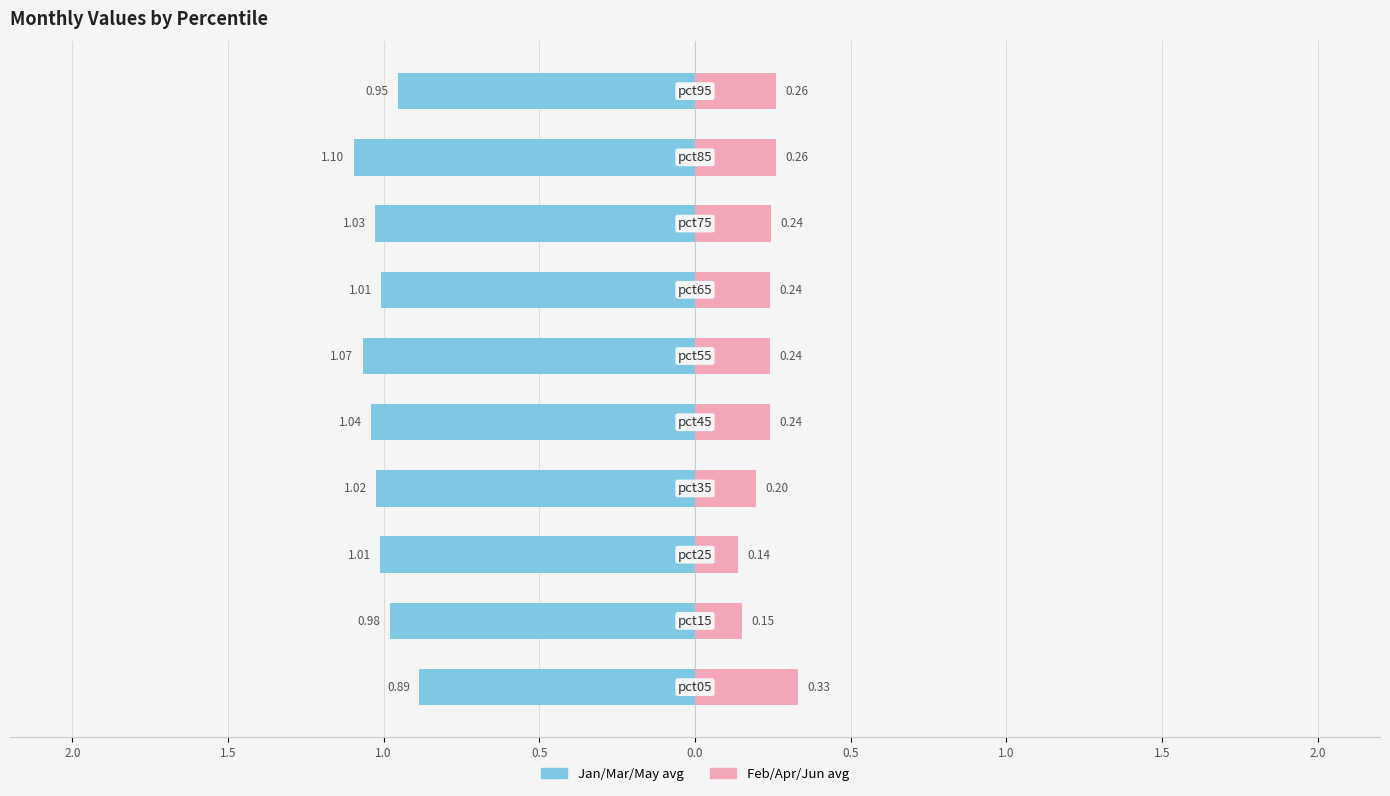

How many bars are there in total?

20